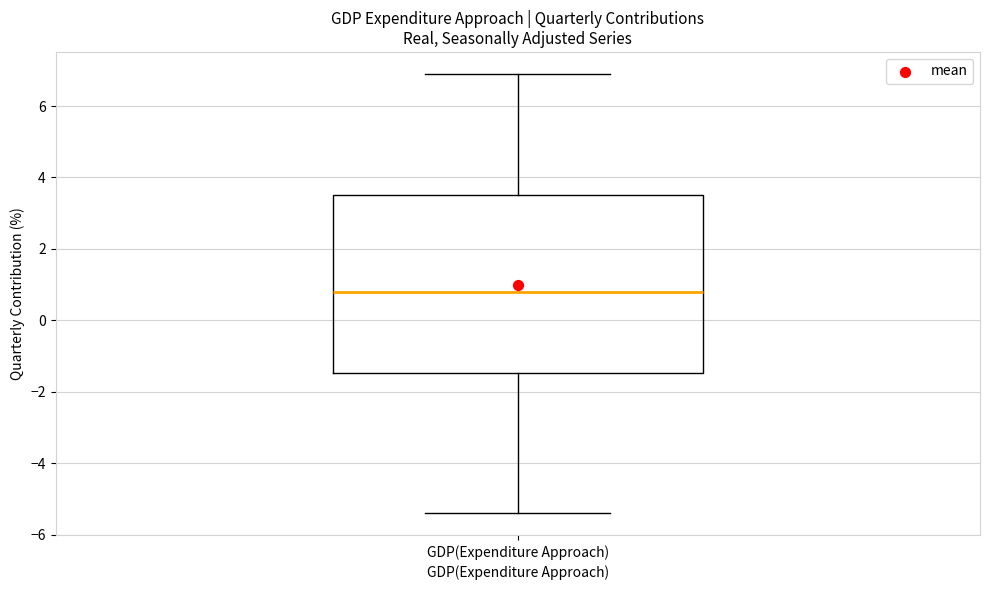

Transcribe this box plot: give where the median line is, the range the box spans, and where the two whiskers end, as read against the y-axis. The values are not printed on the chart, so give them approximately, as read against the axis.

median 0.8, box -1.4 to 3.6, whiskers -5.4 to 7.0